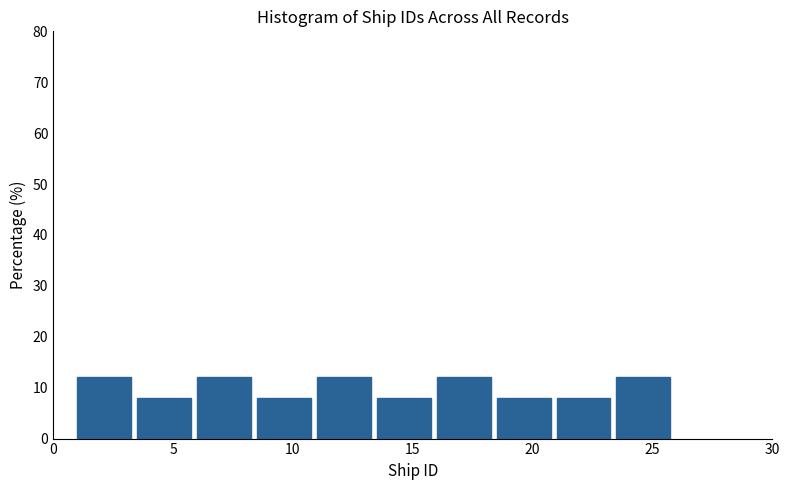

Reading left to right, list every bar in this chart as the range it spans on the x-axis followed by its height. The values are not printed on the chart, so give them approximately, as read against the axis.

1.0 to 3.5: 12
3.5 to 6.0: 8
6.0 to 8.5: 12
8.5 to 11.0: 8
11.0 to 13.5: 12
13.5 to 16.0: 8
16.0 to 18.5: 12
18.5 to 21.0: 8
21.0 to 23.5: 8
23.5 to 26.0: 12